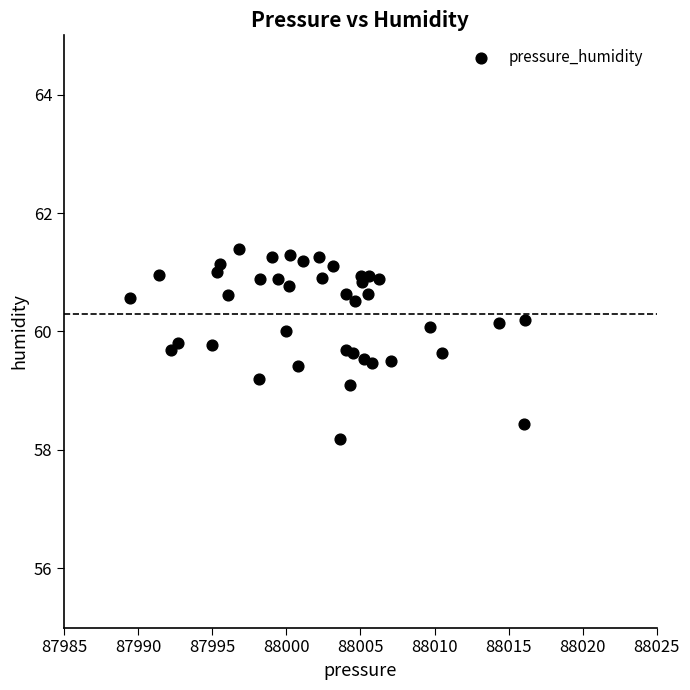

What Y value in the scatter plot is closest to 59?

59.1